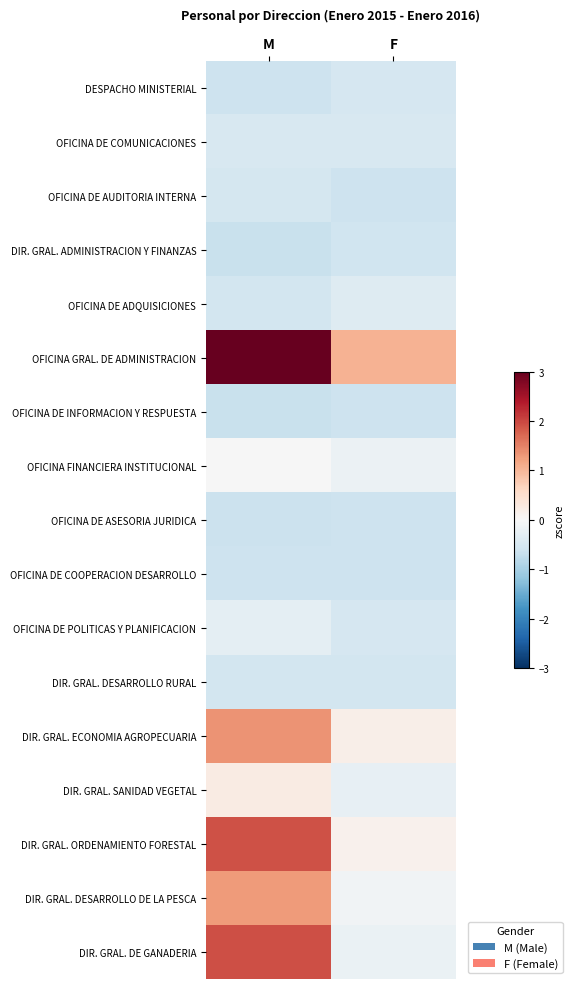

Rank the series at M from lowest to highest value.

DIR. GRAL. ADMINISTRACION Y FINANZAS, OFICINA DE INFORMACION Y RESPUESTA, OFICINA DE ASESORIA JURIDICA, DESPACHO MINISTERIAL, OFICINA DE COOPERACION DESARROLLO, OFICINA DE ADQUISICIONES, DIR. GRAL. DESARROLLO RURAL, OFICINA DE AUDITORIA INTERNA, OFICINA DE COMUNICACIONES, OFICINA DE POLITICAS Y PLANIFICACION, OFICINA FINANCIERA INSTITUCIONAL, DIR. GRAL. SANIDAD VEGETAL, DIR. GRAL. DESARROLLO DE LA PESCA, DIR. GRAL. ECONOMIA AGROPECUARIA, DIR. GRAL. ORDENAMIENTO FORESTAL, DIR. GRAL. DE GANADERIA, OFICINA GRAL. DE ADMINISTRACION